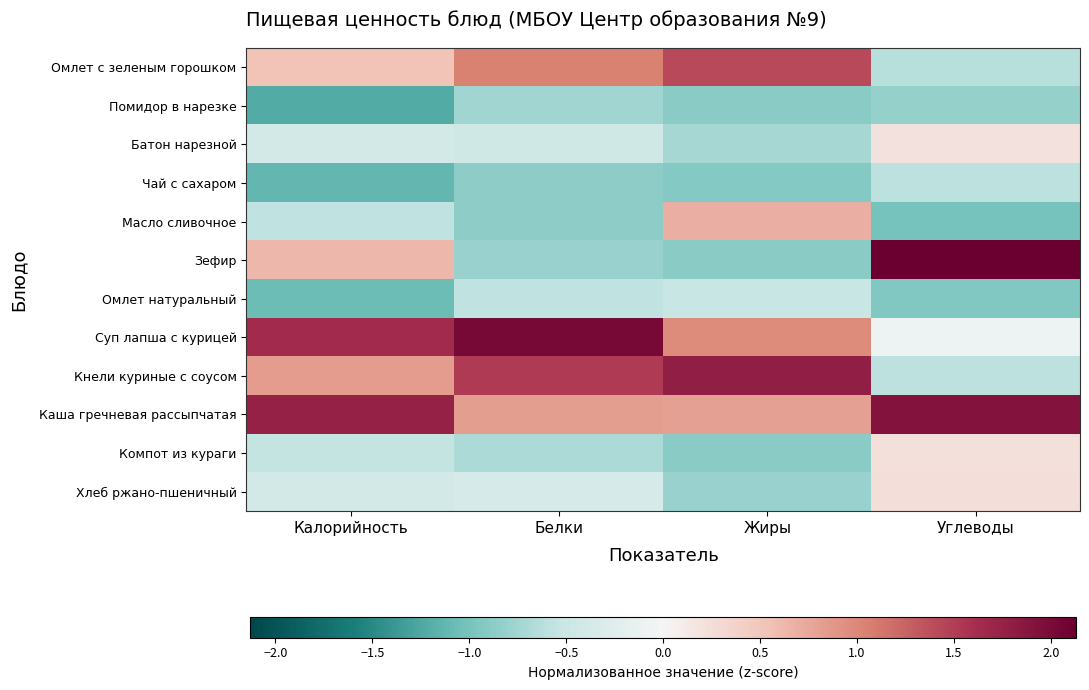

Reading left to right, transcribe all the data shown in this chart.

Омлет с зеленым горошком: Калорийность=0.5	Белки=1.0	Жиры=1.4	Углеводы=-0.6
Помидор в нарезке: Калорийность=-1.2	Белки=-0.8	Жиры=-0.9	Углеводы=-0.8
Батон нарезной: Калорийность=-0.4	Белки=-0.4	Жиры=-0.7	Углеводы=0.2
Чай с сахаром: Калорийность=-1.1	Белки=-0.9	Жиры=-0.9	Углеводы=-0.6
Масло сливочное: Калорийность=-0.6	Белки=-0.9	Жиры=0.7	Углеводы=-1.0
Зефир: Калорийность=0.6	Белки=-0.8	Жиры=-0.9	Углеводы=2.1
Омлет натуральный: Калорийность=-1.1	Белки=-0.6	Жиры=-0.5	Углеводы=-0.9
Суп лапша с курицей: Калорийность=1.6	Белки=2.0	Жиры=1.0	Углеводы=-0.1
Кнели куриные с соусом: Калорийность=0.8	Белки=1.5	Жиры=1.8	Углеводы=-0.6
Каша гречневая рассыпчатая: Калорийность=1.8	Белки=0.8	Жиры=0.8	Углеводы=1.9
Компот из кураги: Калорийность=-0.6	Белки=-0.7	Жиры=-0.9	Углеводы=0.2
Хлеб ржано-пшеничный: Калорийность=-0.4	Белки=-0.4	Жиры=-0.8	Углеводы=0.2